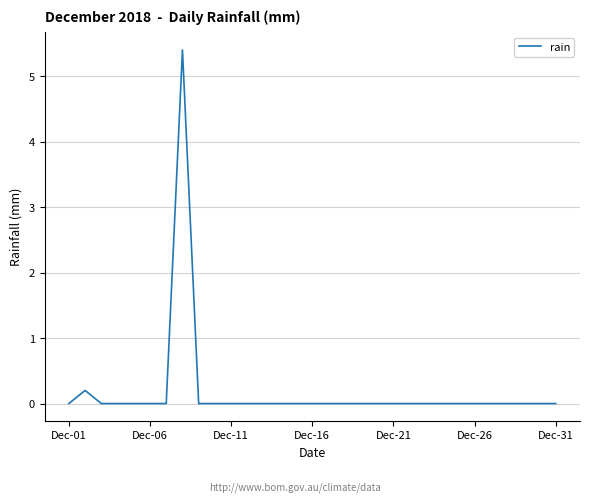

What is the maximum value shown in the chart?

5.4